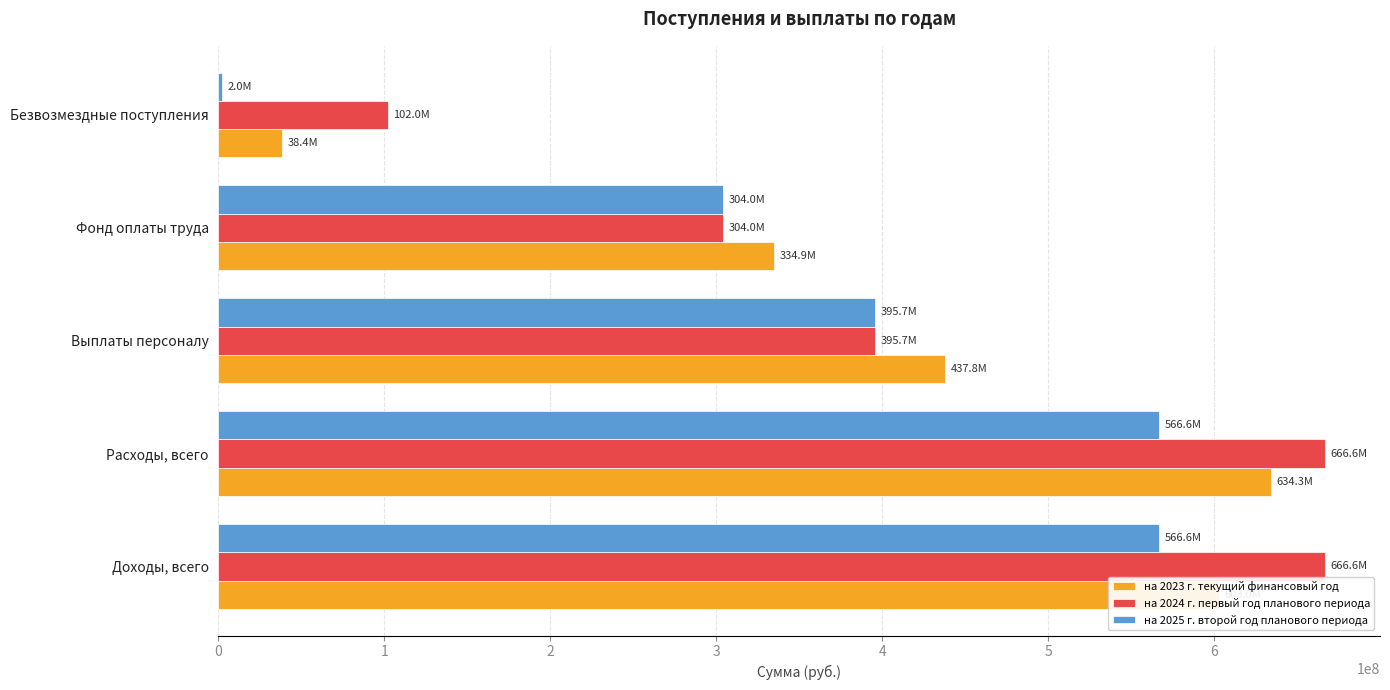

What are all the series names shown in the legend?

на 2023 г. текущий финансовый год, на 2024 г. первый год планового периода, на 2025 г. второй год планового периода